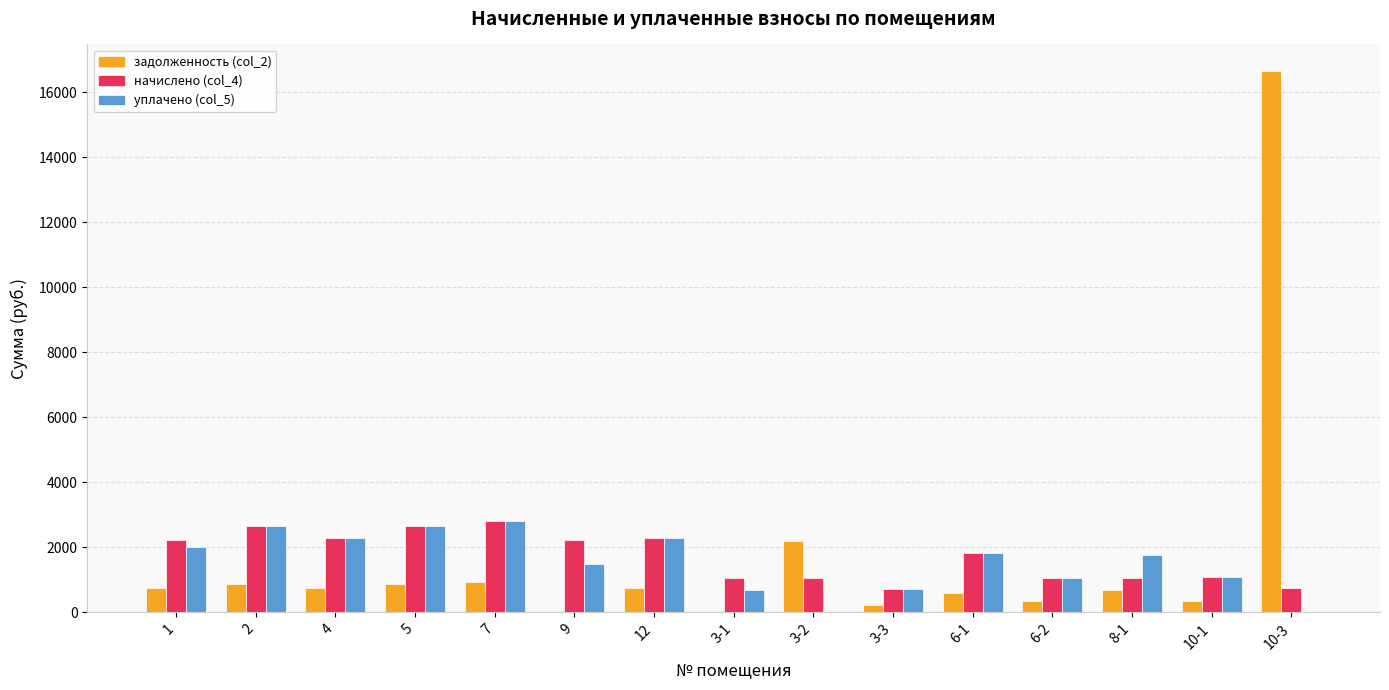

What is the sum of all задолженность (col_2) values?

26093.5